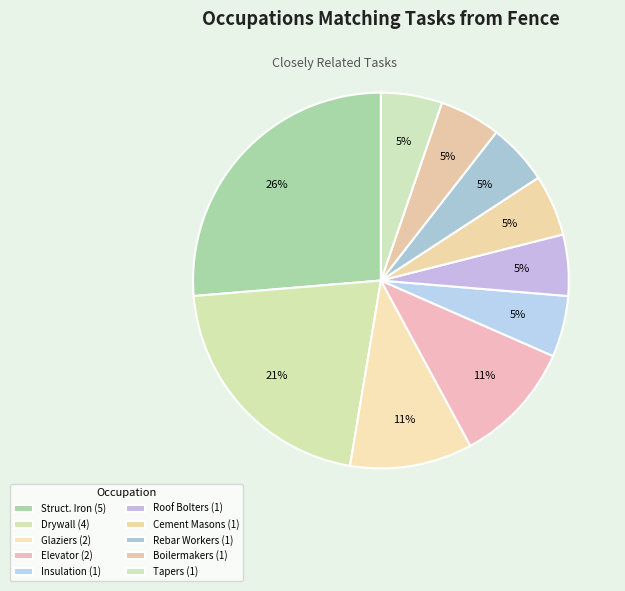

Count the number of slices in the pie.

10